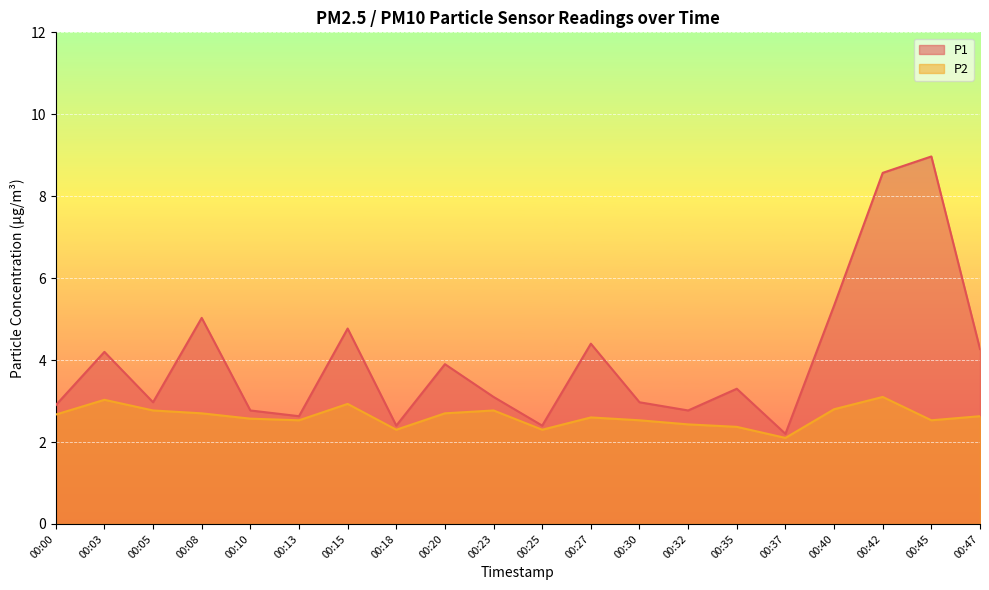

The value of P2 at 00:30 is 2.5. True or false?

True